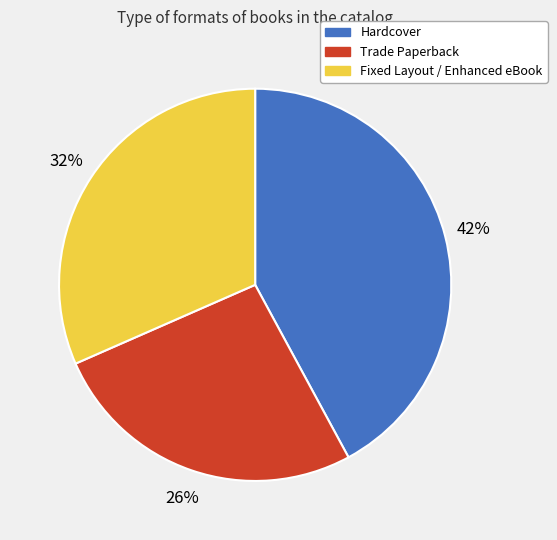

Do Trade Paperback and Hardcover together represent more than half of the pie?

Yes